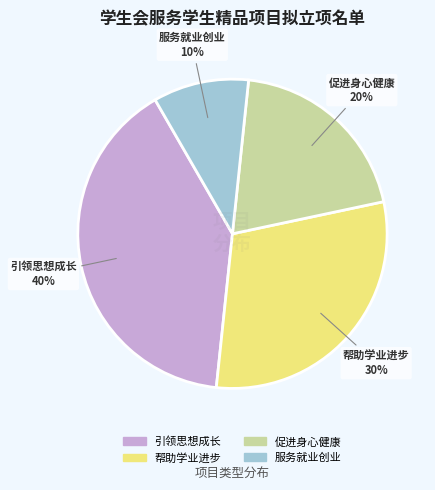

What percentage is the 帮助学业进步 slice, to the nearest percent?

30%